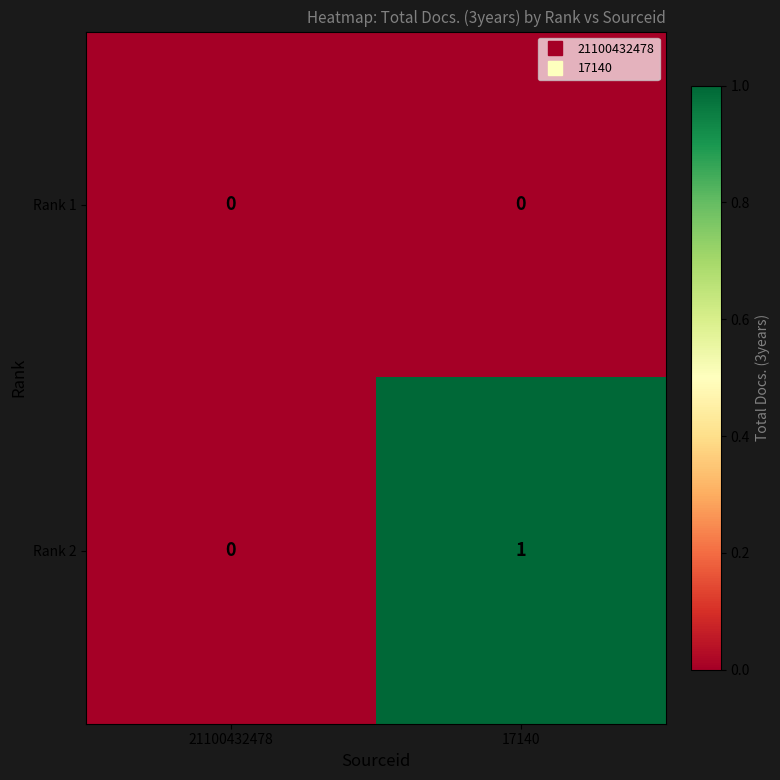

Which series has the largest total across all categories?

Rank 2